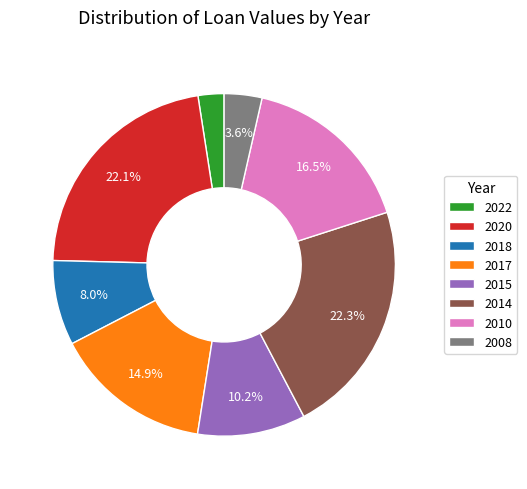

How many slices are in this pie chart?

8